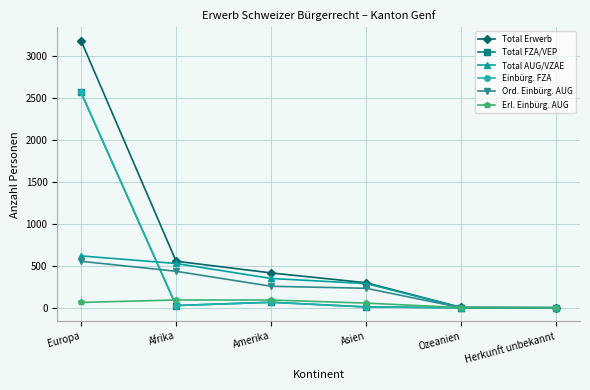

At which label does Total AUG/VZAE first exceed 350?

Europa